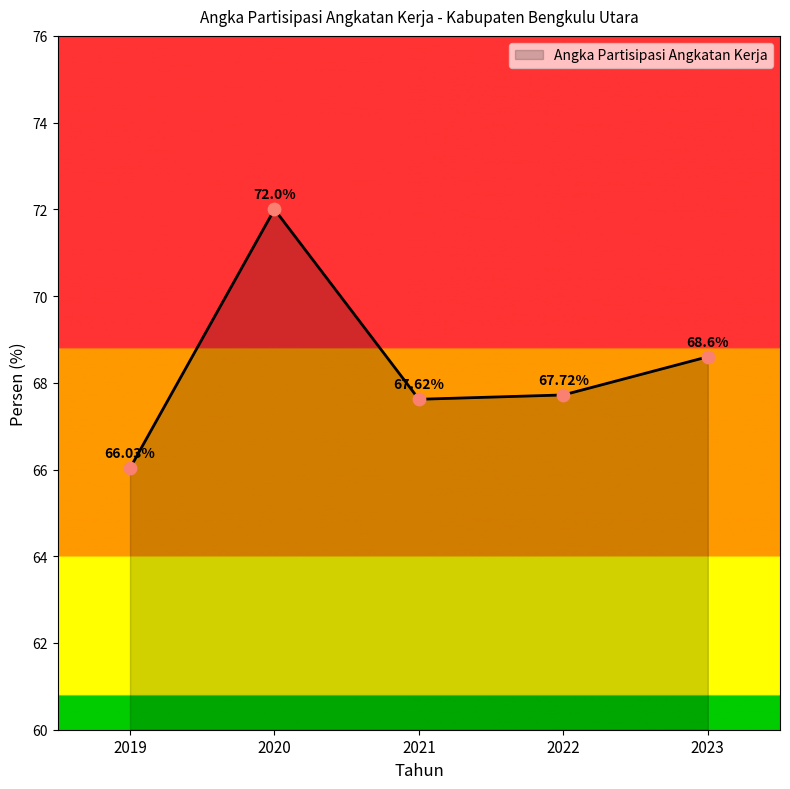

What is the ratio of the value at 2019 to the value at 2022?

1.0